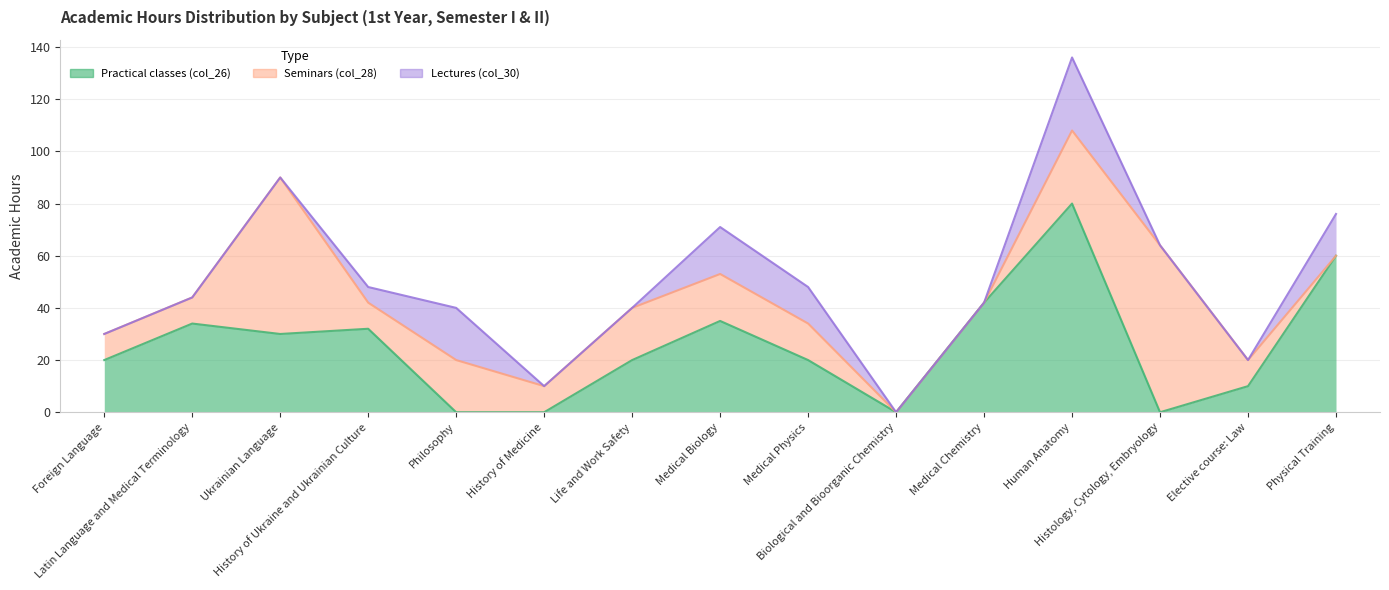

At which label is Practical classes (col_26) closest to 40?

Medical Chemistry